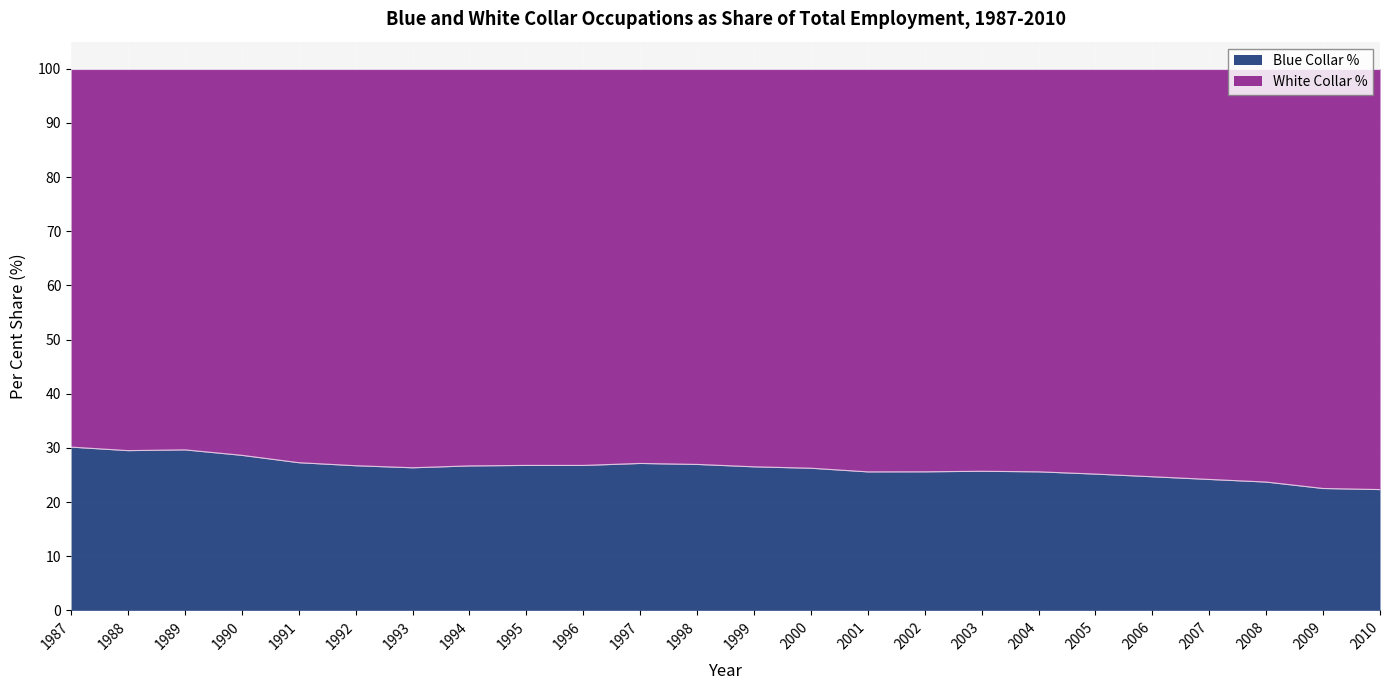

What is the sum of the values at 2000 and 1992?

52.9